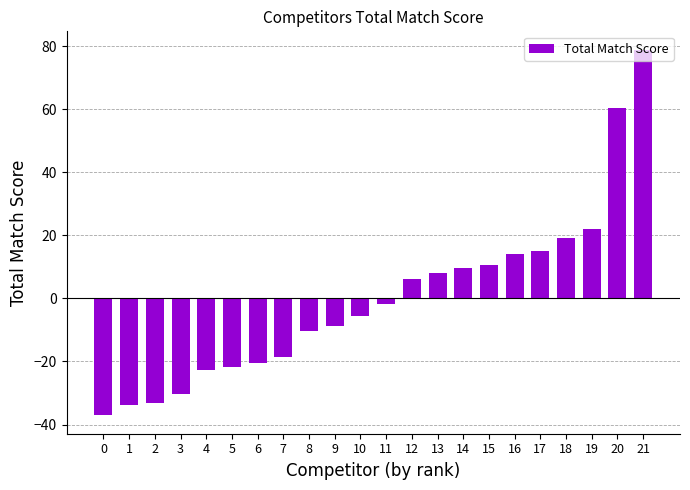

The chart shows a value of 8.1 at 13. True or false?

True